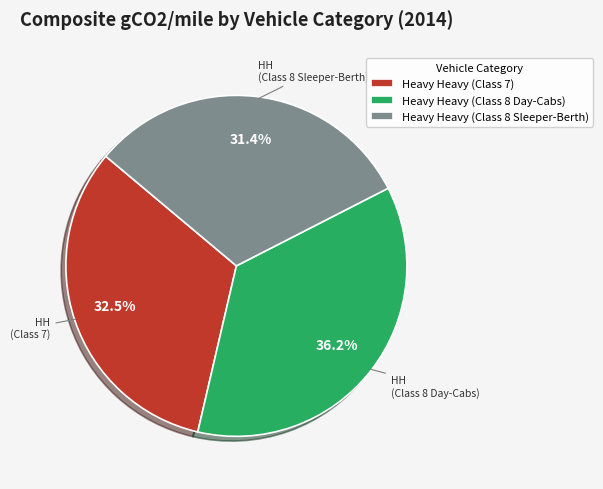

What is the largest slice in the pie chart?

Heavy Heavy (Class 8 Day-Cabs)